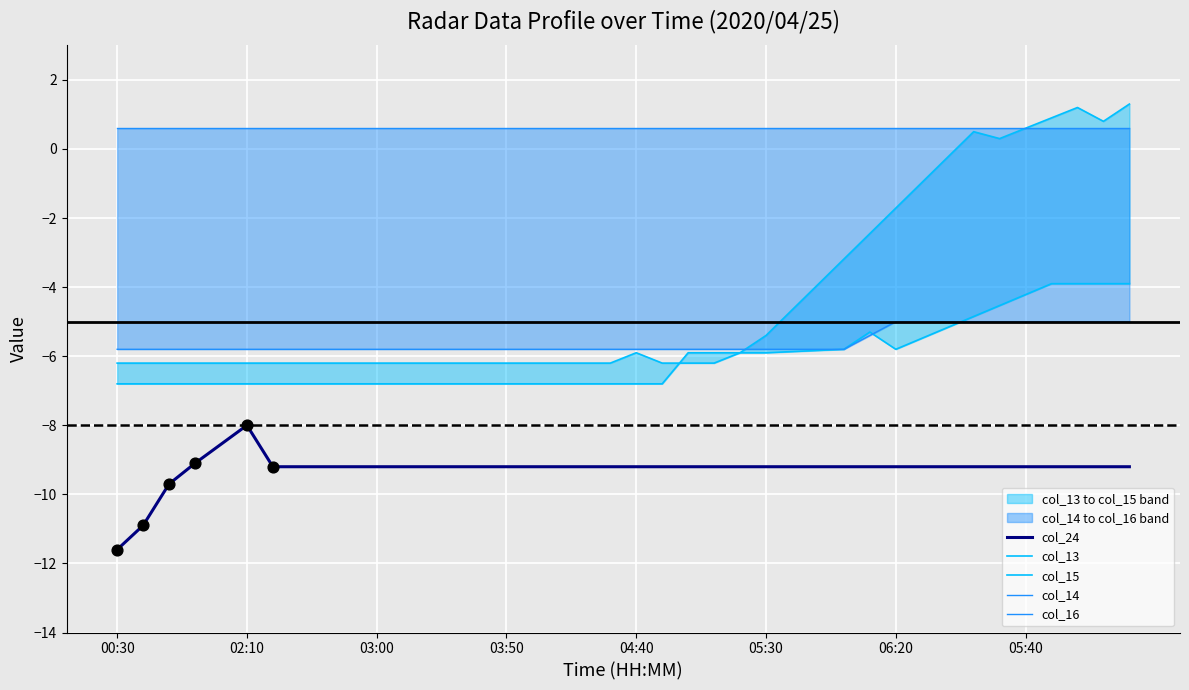

At which category is the sum across all series the highest?

39